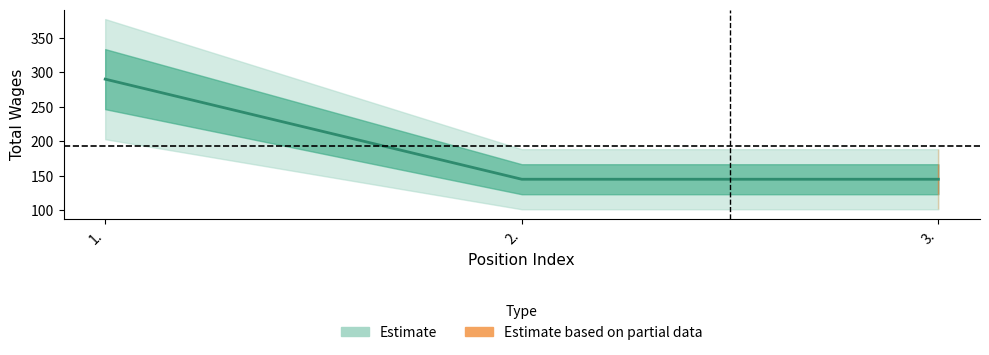

The value at 1. is 170. True or false?

False